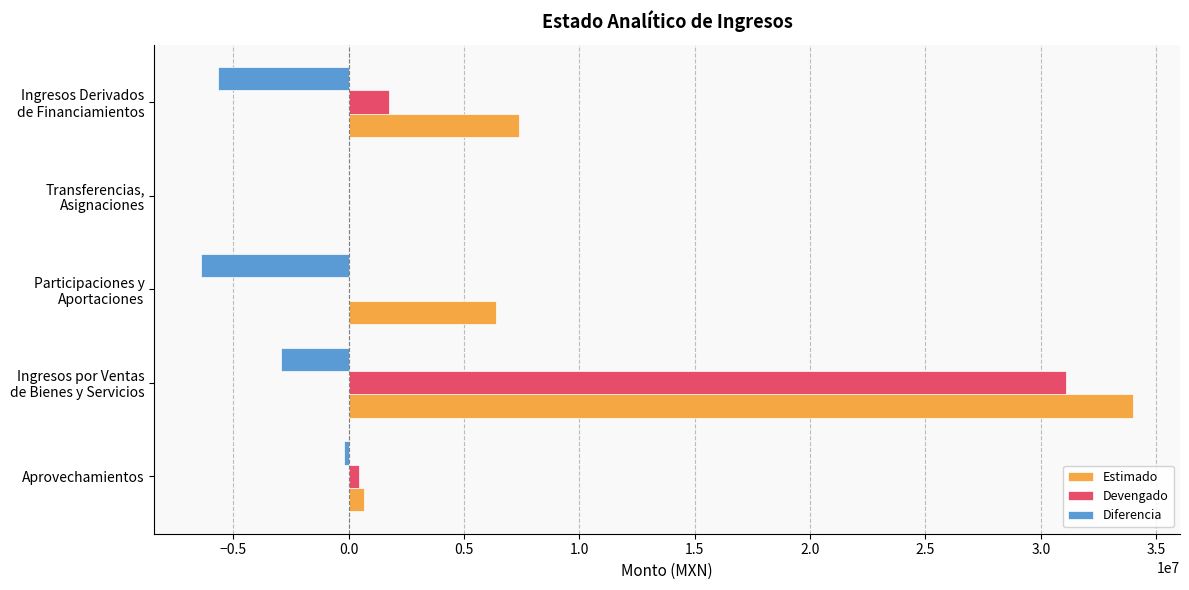

Count the number of data series in this chart.

3